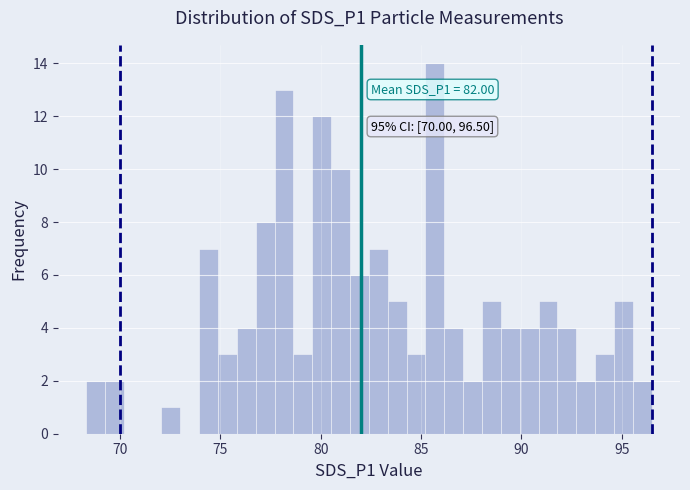

Around what value on the x-axis is the tallest bar? Give the approximate position of its centre, as read against the axis.

85.5